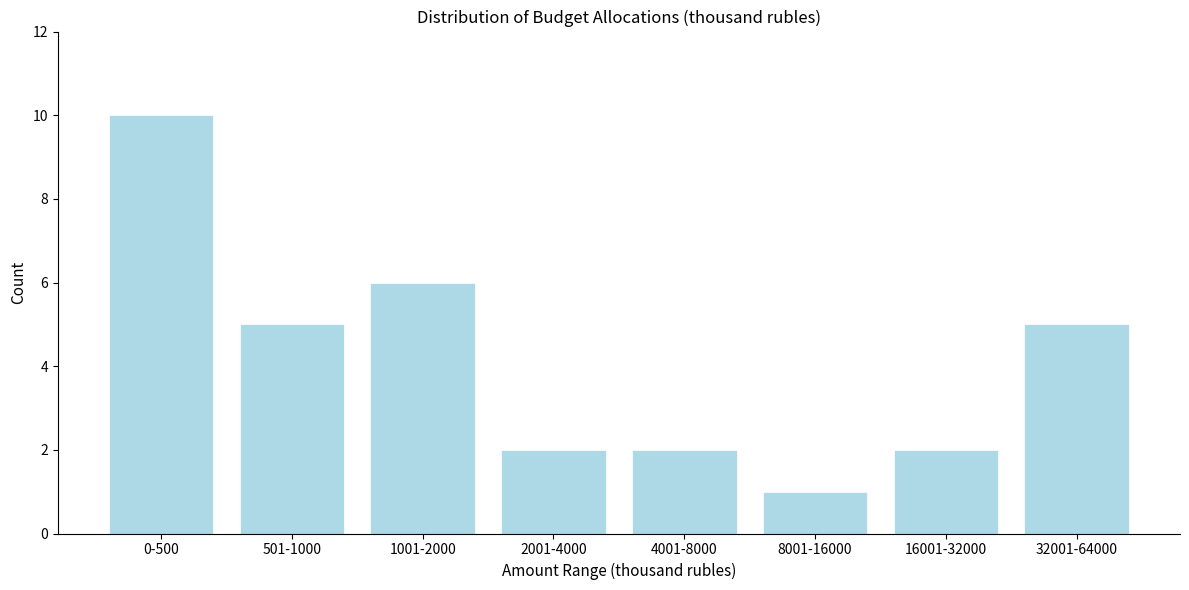

Reading left to right, list all the values displayed in this chart.

0-500=10	501-1000=5	1001-2000=6	2001-4000=2	4001-8000=2	8001-16000=1	16001-32000=2	32001-64000=5